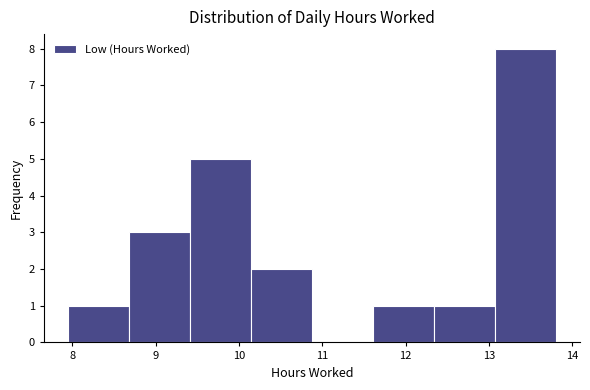

Reading left to right, list every bar in this chart as the range it spans on the x-axis followed by its height. Neither the bar edges nor the heights are printed on the chart, so give them approximately, as read against the axes.

8.0 to 8.7: 1
8.7 to 9.4: 3
9.4 to 10.1: 5
10.1 to 10.9: 2
10.9 to 11.6: 0
11.6 to 12.3: 1
12.3 to 13.1: 1
13.1 to 13.8: 8